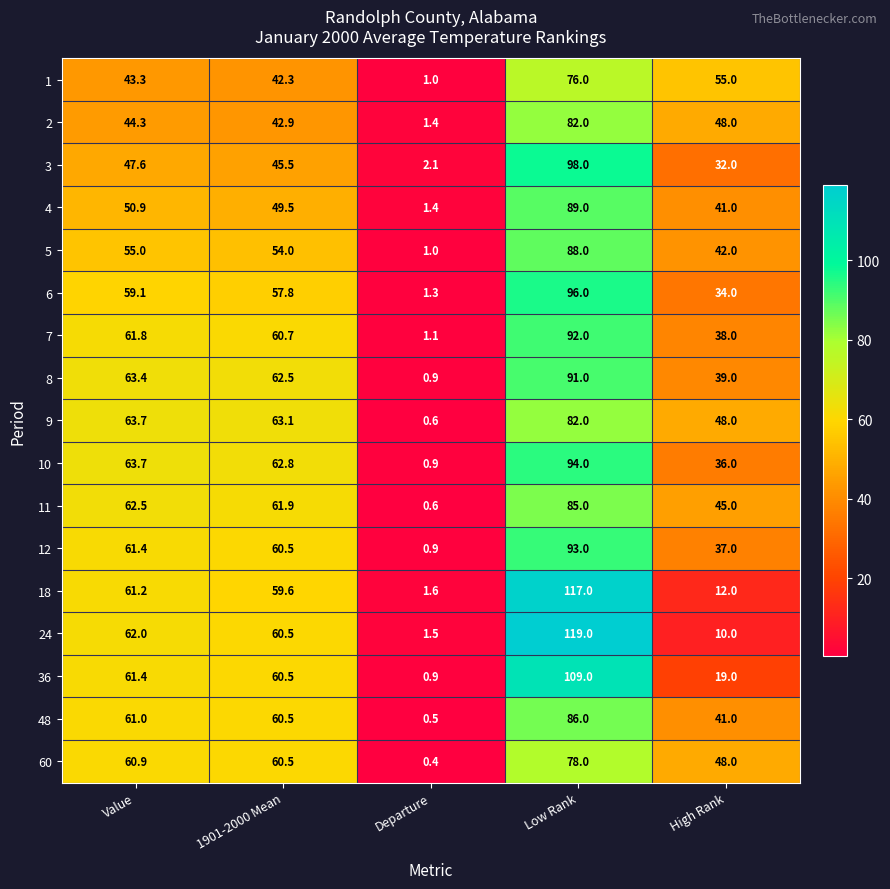

What is the minimum value shown in the chart?

0.4